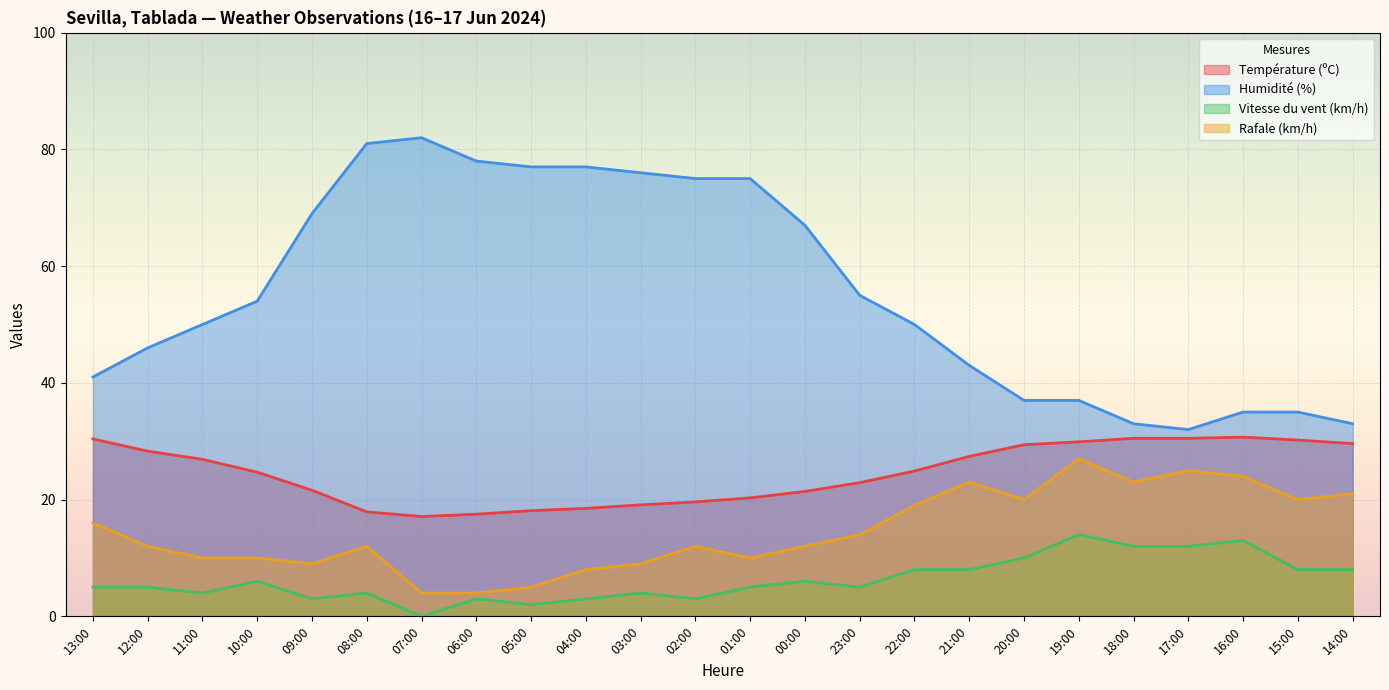

At which category is the sum across all series the highest?

08:00